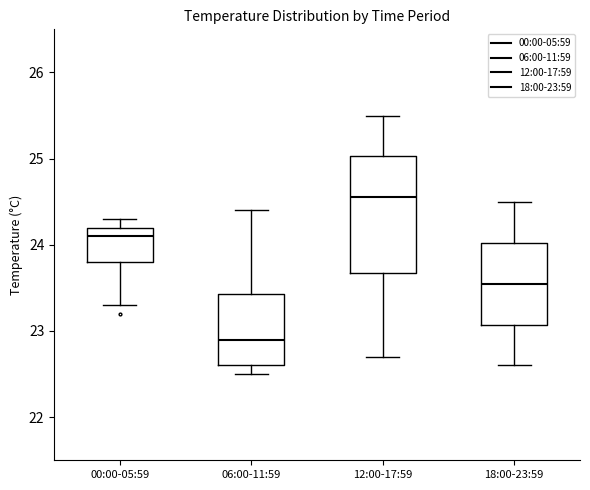

Which box has the lowest median line?

06:00-11:59